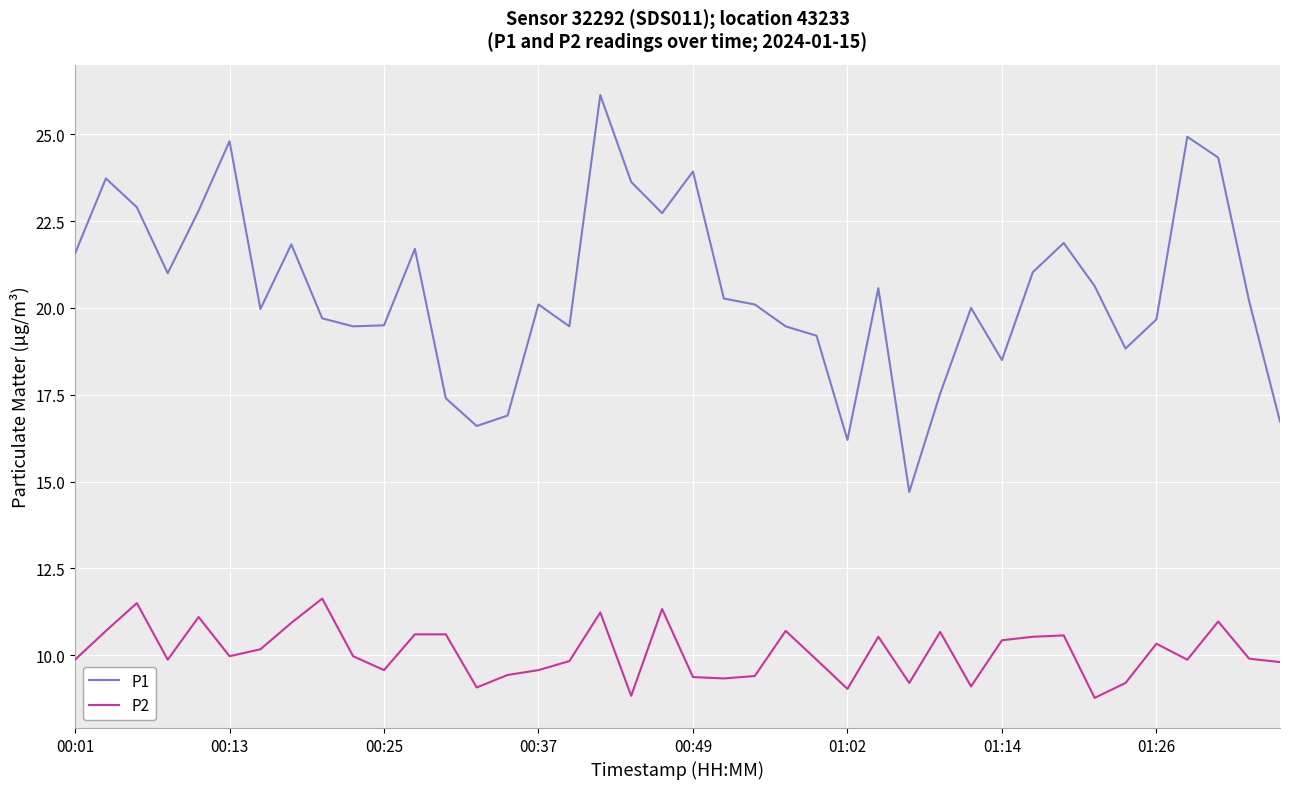

What is the maximum value shown in the chart?

26.1